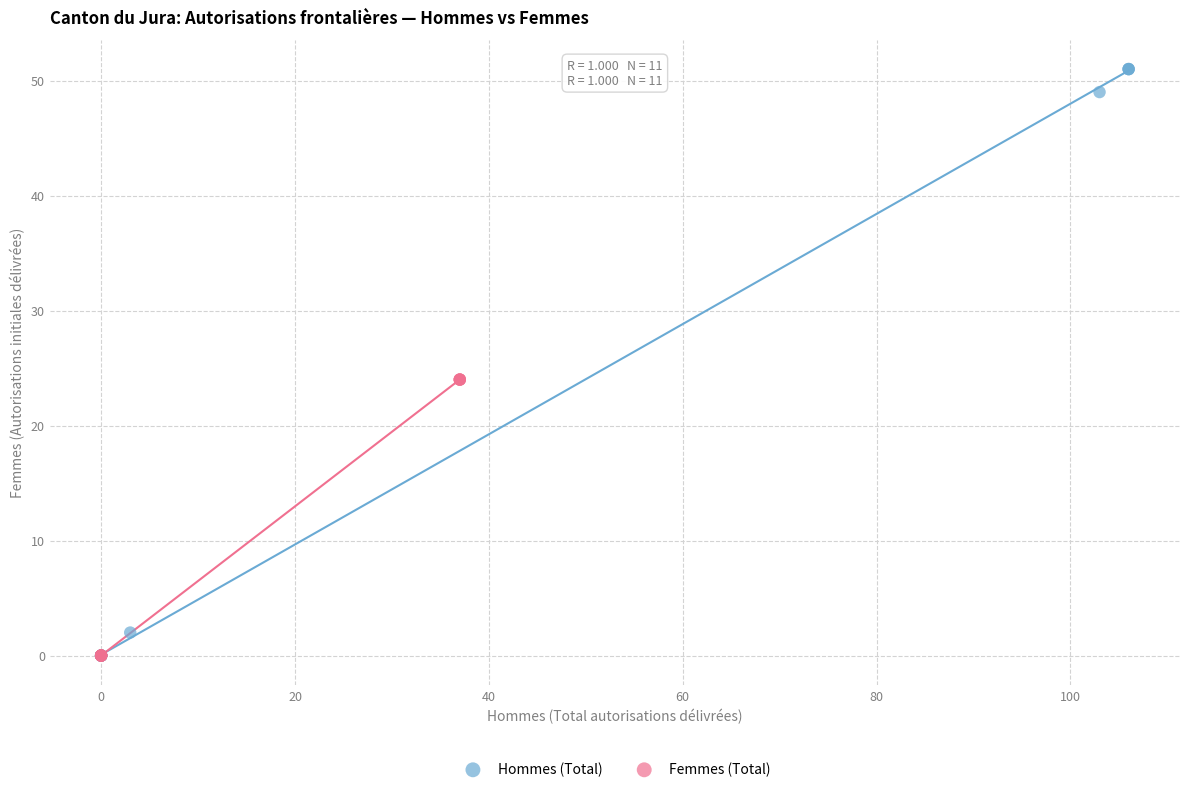

Which series has the largest Y range (max minus min)?

Hommes (Total)